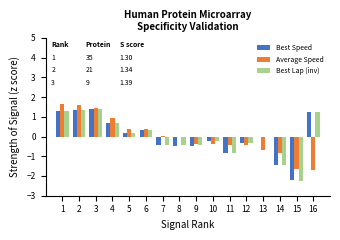

What is the total value across all series at 14?

-3.7